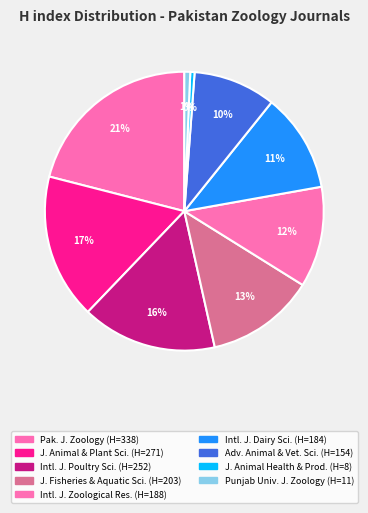

How many segments does this pie chart have?

9